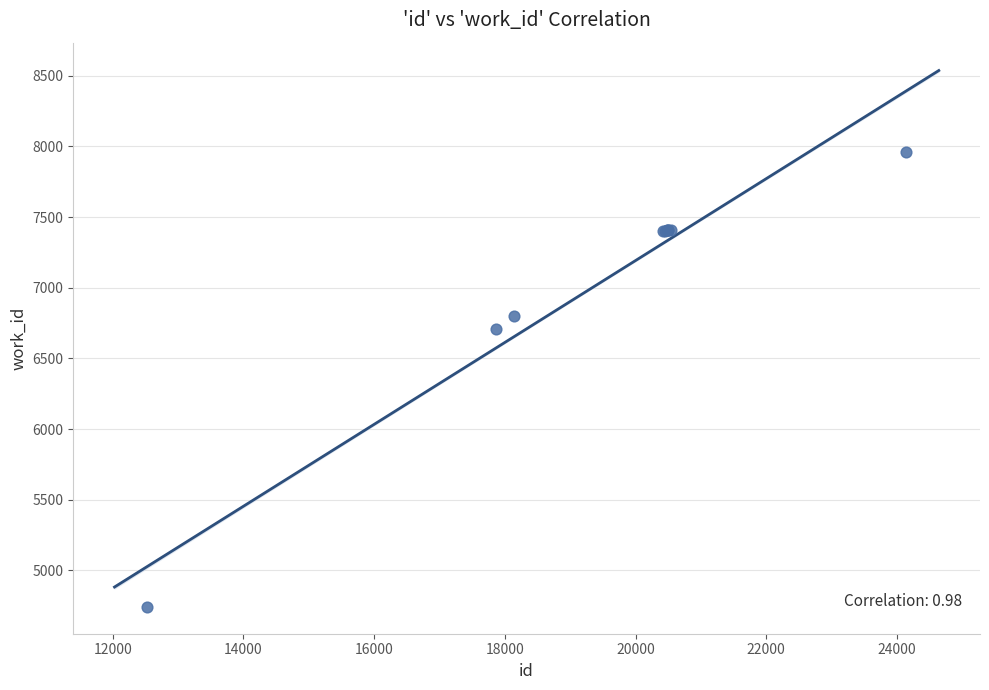

What Y value in the scatter plot is closest to 6350?

6709